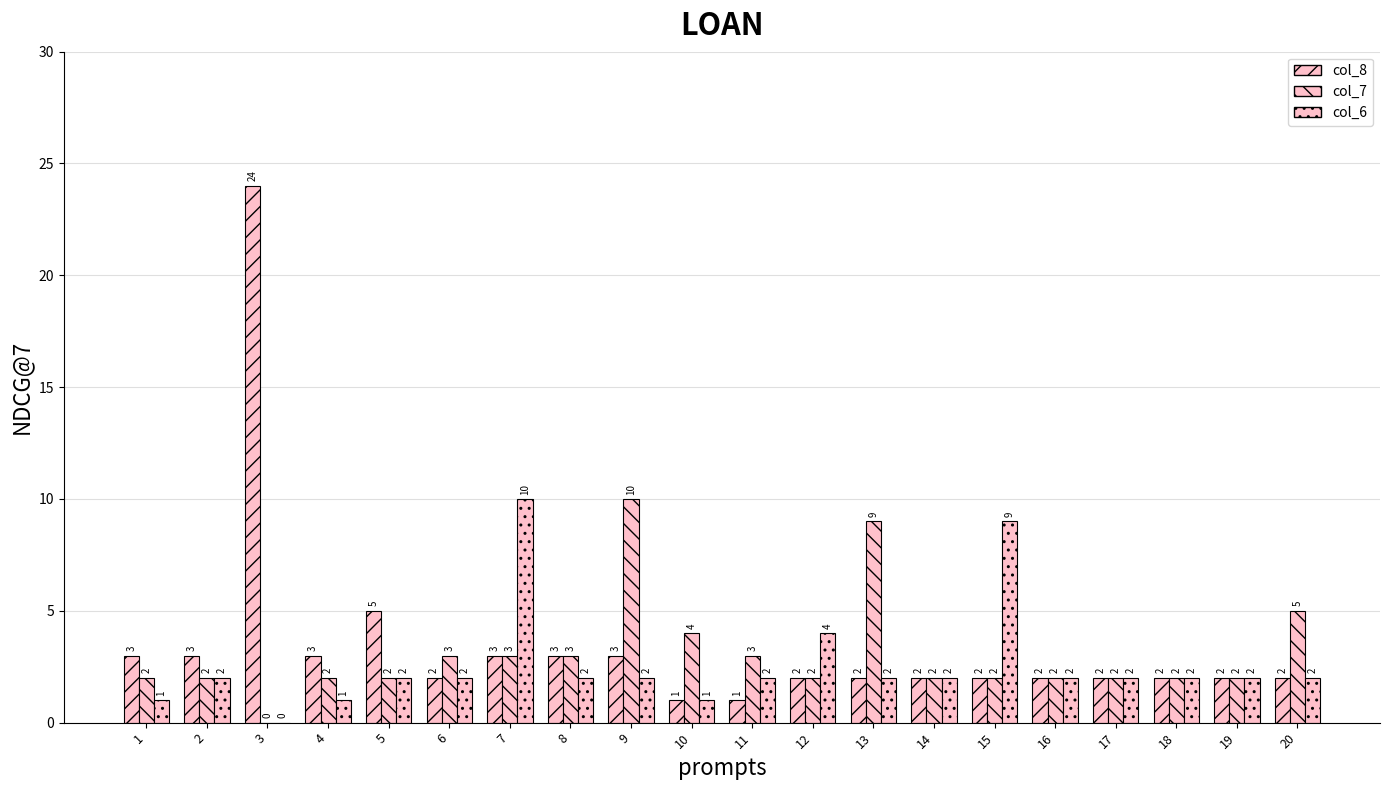

How many distinct data groups are displayed?

3